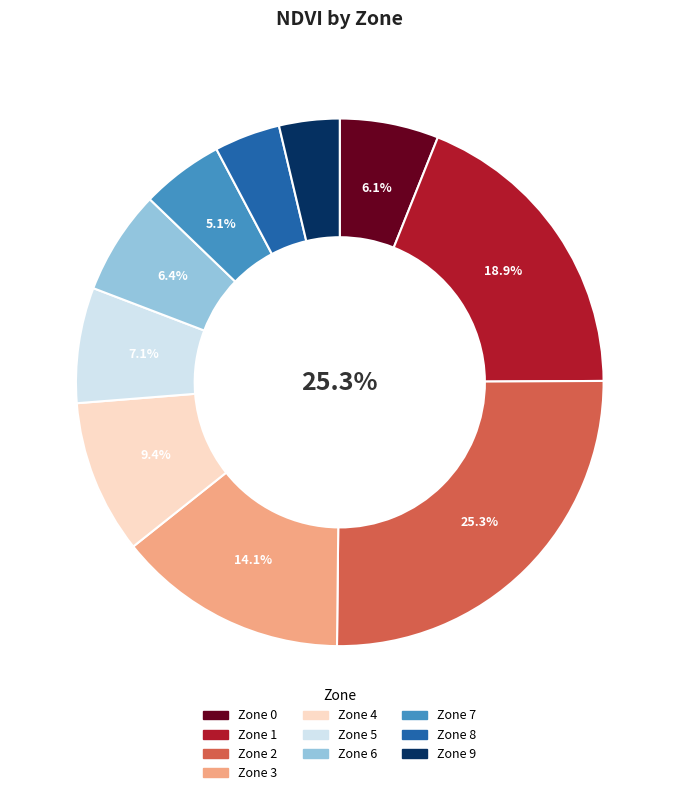

Between Zone 7 and Zone 1, which is larger?

Zone 1